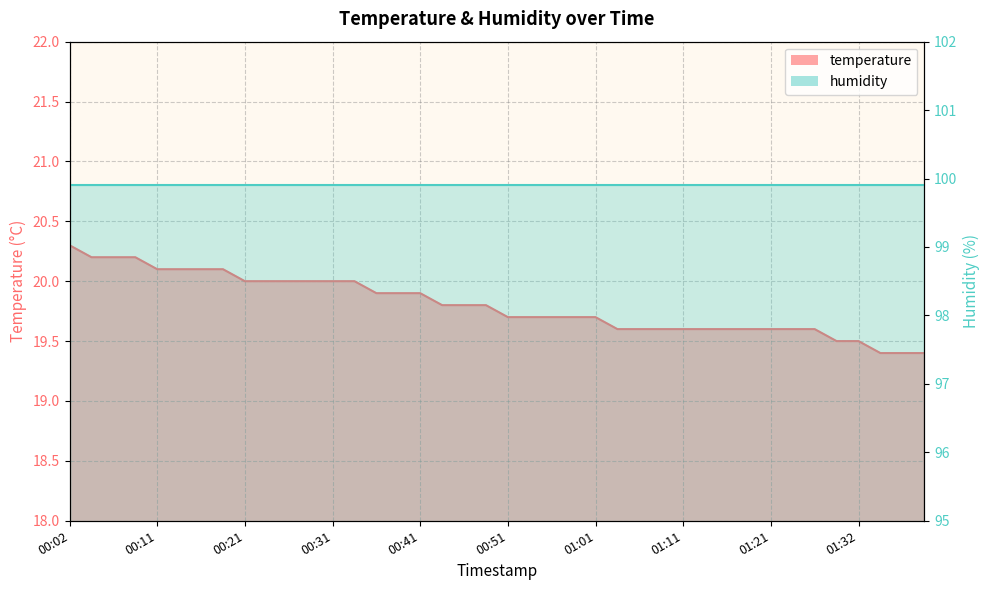

Reading left to right, extract all data points from this chart.

00:02=20.3	00:04=20.2	00:06=20.2	00:09=20.2	00:11=20.1	00:14=20.1	00:16=20.1	00:19=20.1	00:21=20.0	00:24=20.0	00:26=20.0	00:29=20.0	00:31=20.0	00:34=20.0	00:36=19.9	00:38=19.9	00:41=19.9	00:43=19.8	00:46=19.8	00:48=19.8	00:51=19.7	00:53=19.7	00:56=19.7	00:58=19.7	01:01=19.7	01:03=19.6	01:06=19.6	01:08=19.6	01:11=19.6	01:13=19.6	01:15=19.6	01:18=19.6	01:21=19.6	01:23=19.6	01:26=19.6	01:29=19.5	01:32=19.5	01:34=19.4	01:37=19.4	01:40=19.4